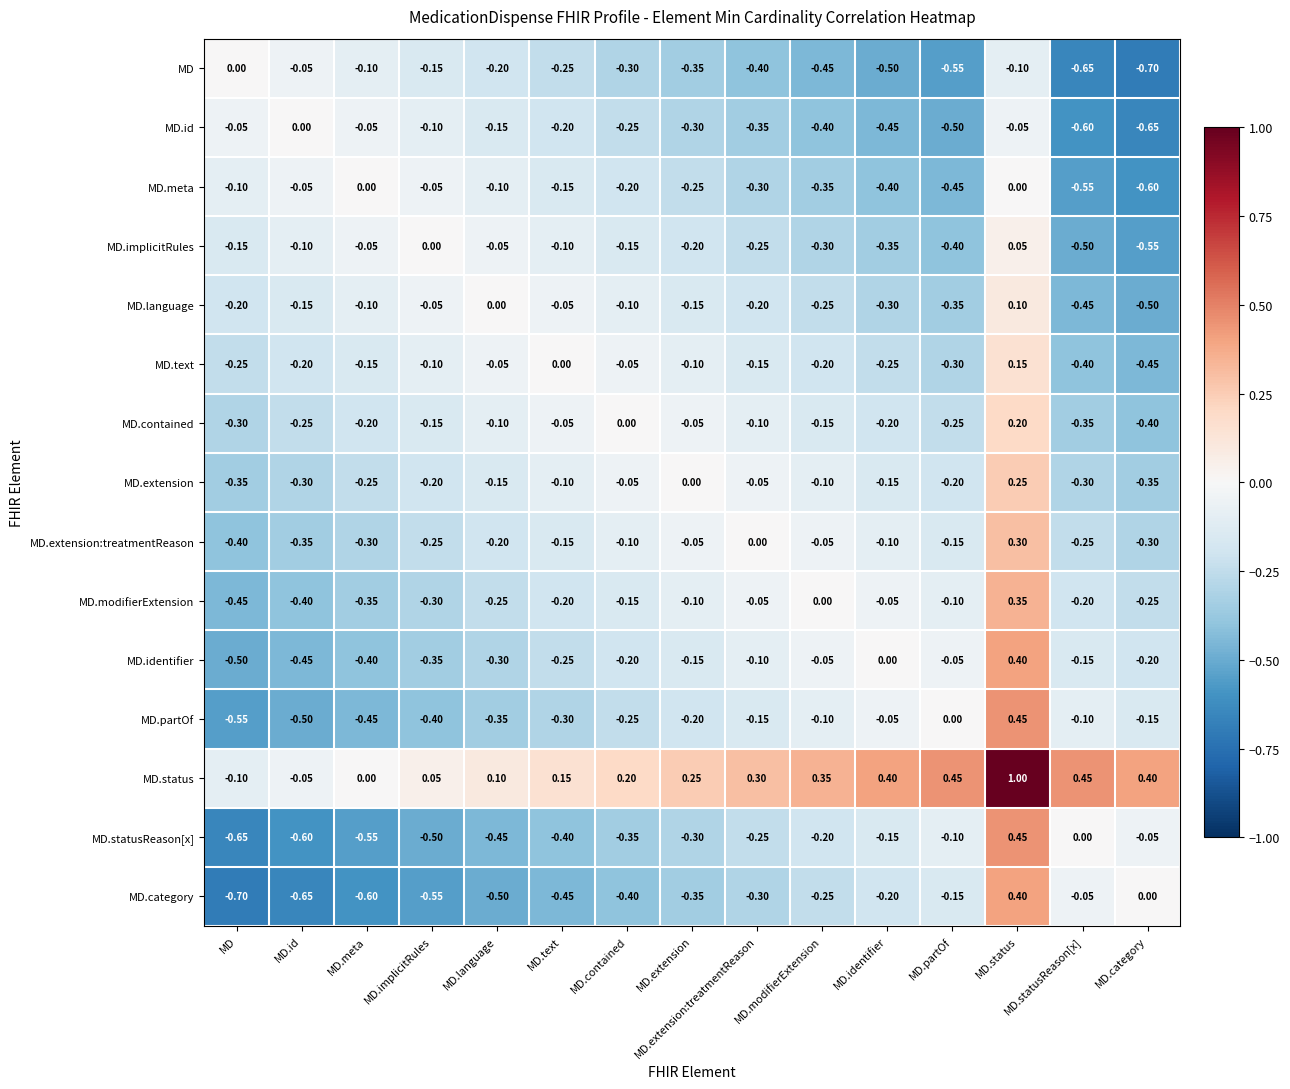

What is the spread (max minus min) of values at MD.meta?

0.6